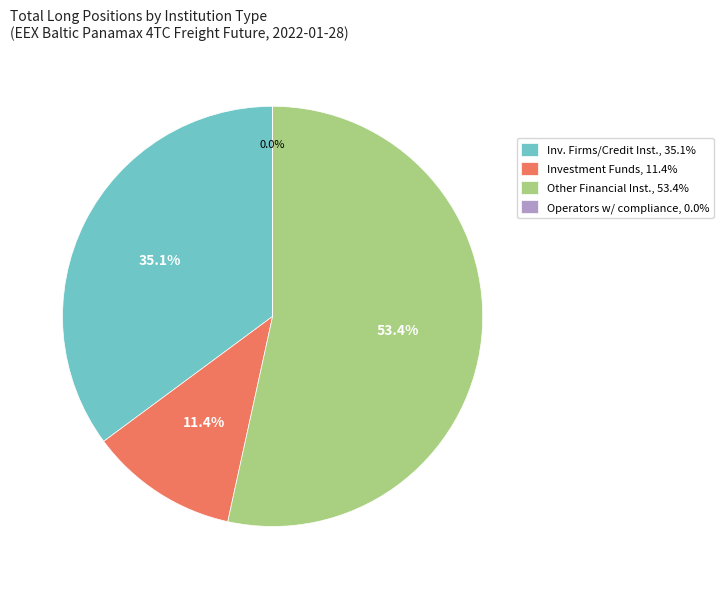

What is the largest slice in the pie chart?

Other Financial Inst., 53.4%